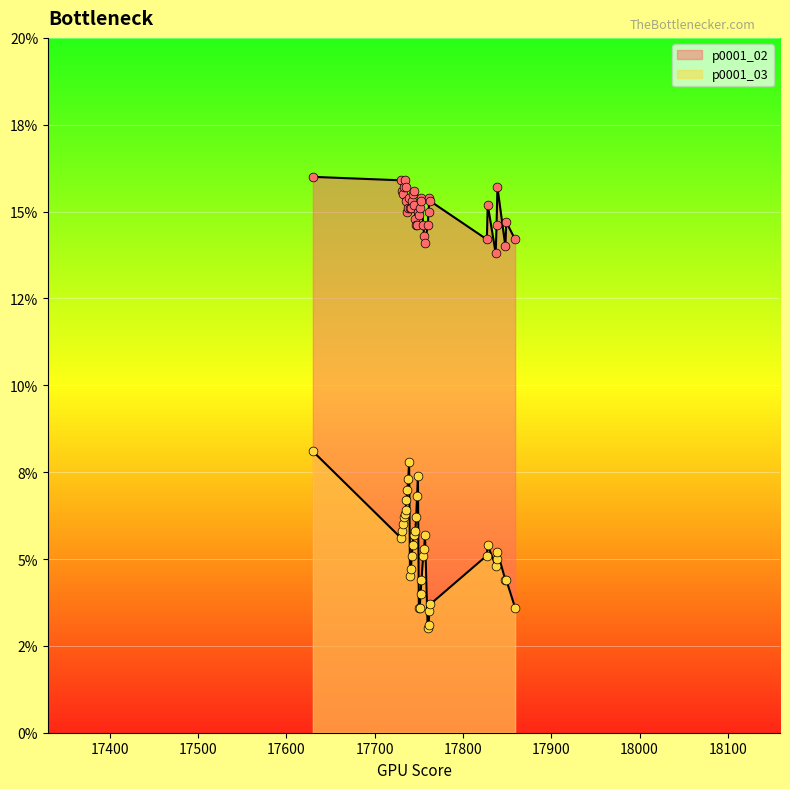

At which category is the sum across all series the highest?

17630